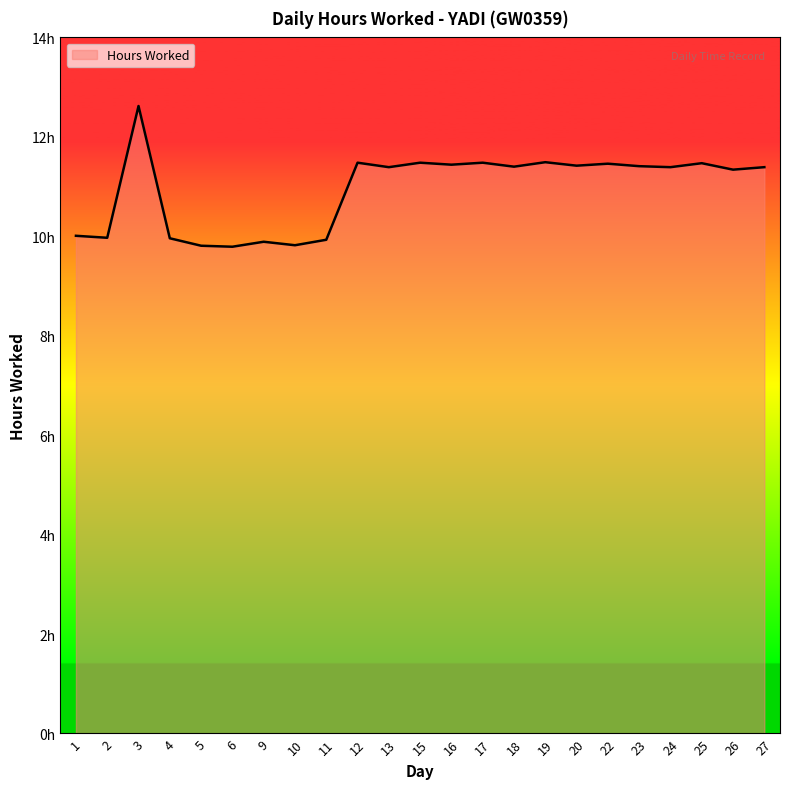

Is this an area chart (filled region under the line)?

Yes